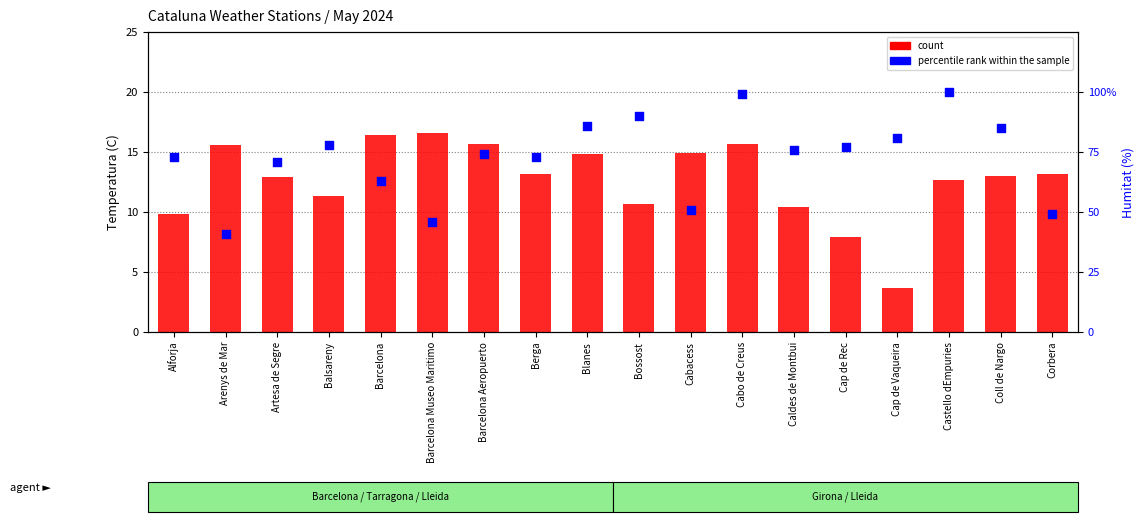

What are all the series names shown in the legend?

count, percentile rank within the sample